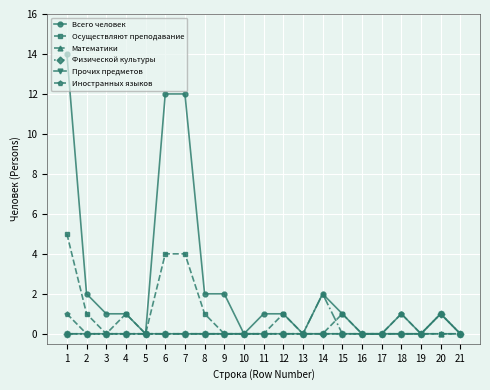

At which label is Всего человек closest to 7?

2